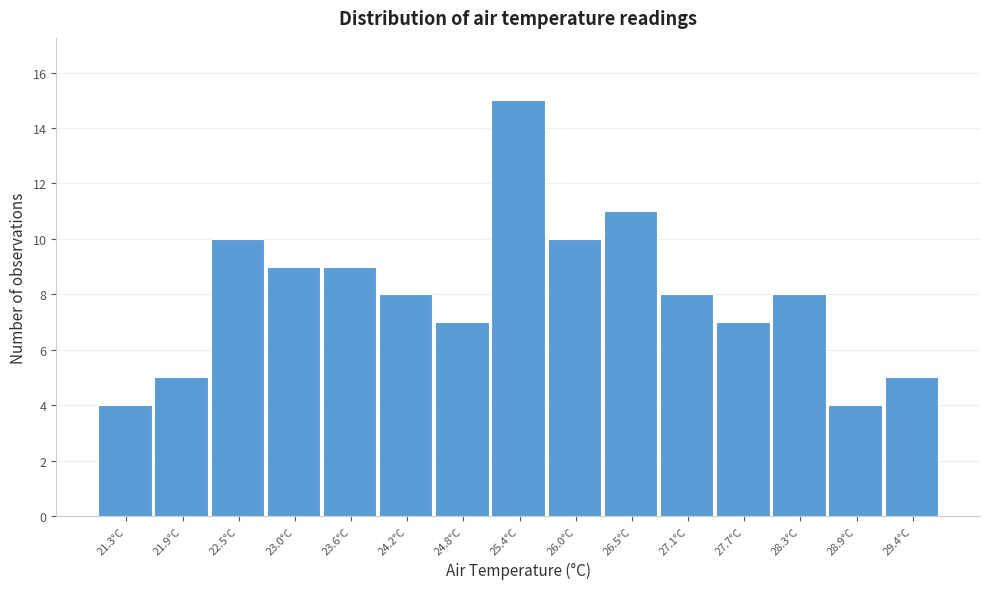

Reading left to right, transcribe this chart: for each bar, give the range it covers on the x-axis and its height. Neither the bar edges nor the heights are printed on the chart, so give them approximately, as read against the axes.

21.0 to 21.6: 4
21.6 to 22.2: 5
22.2 to 22.7: 10
22.7 to 23.3: 9
23.3 to 23.9: 9
23.9 to 24.5: 8
24.5 to 25.1: 7
25.1 to 25.7: 15
25.7 to 26.2: 10
26.2 to 26.8: 11
26.8 to 27.4: 8
27.4 to 28.0: 7
28.0 to 28.6: 8
28.6 to 29.2: 4
29.2 to 29.7: 5